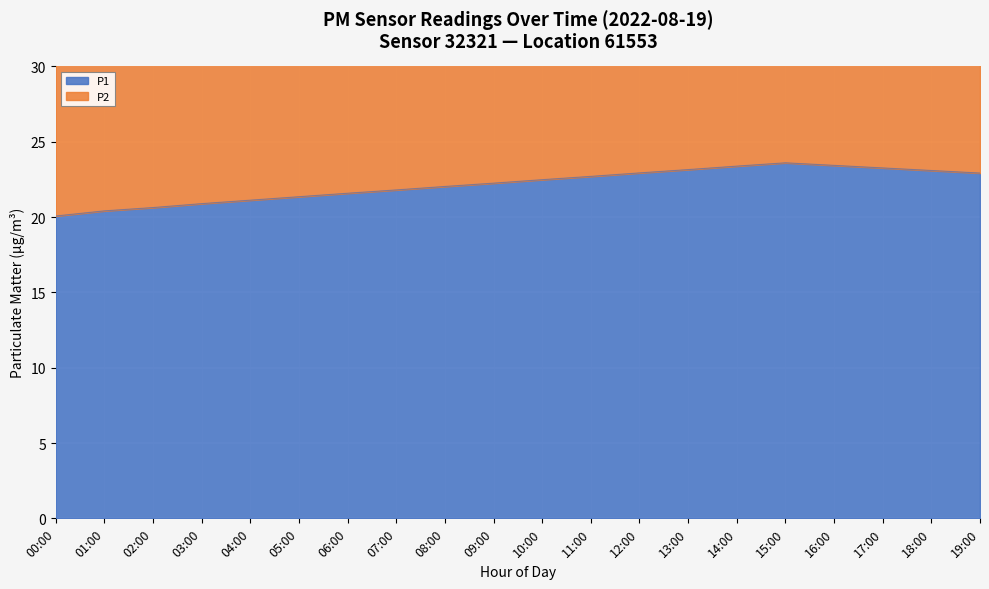

Rank the categories by value from lowest to highest.

00:00, 01:00, 02:00, 03:00, 04:00, 05:00, 06:00, 07:00, 08:00, 09:00, 10:00, 11:00, 19:00, 12:00, 18:00, 13:00, 17:00, 14:00, 16:00, 15:00